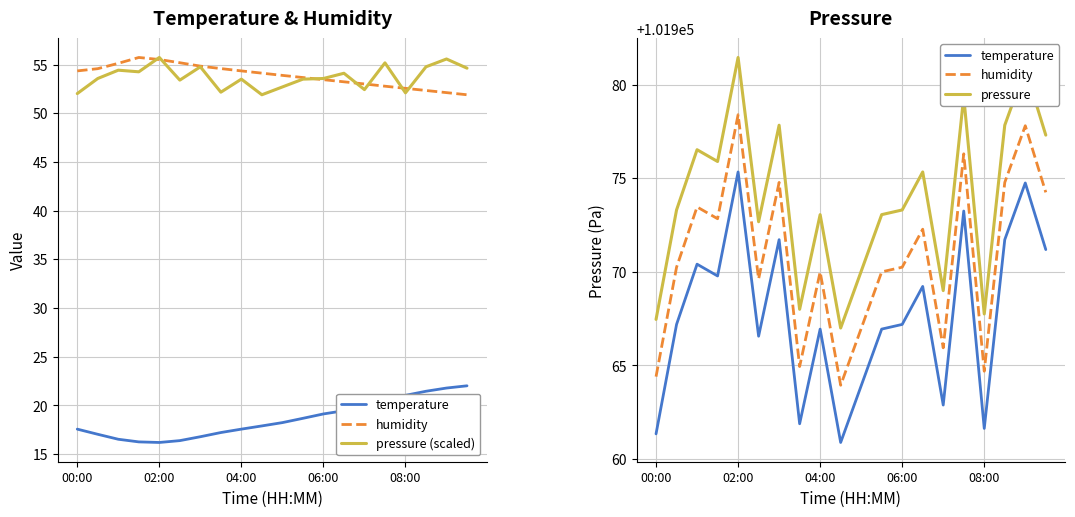

How many categories are shown in the chart?

20